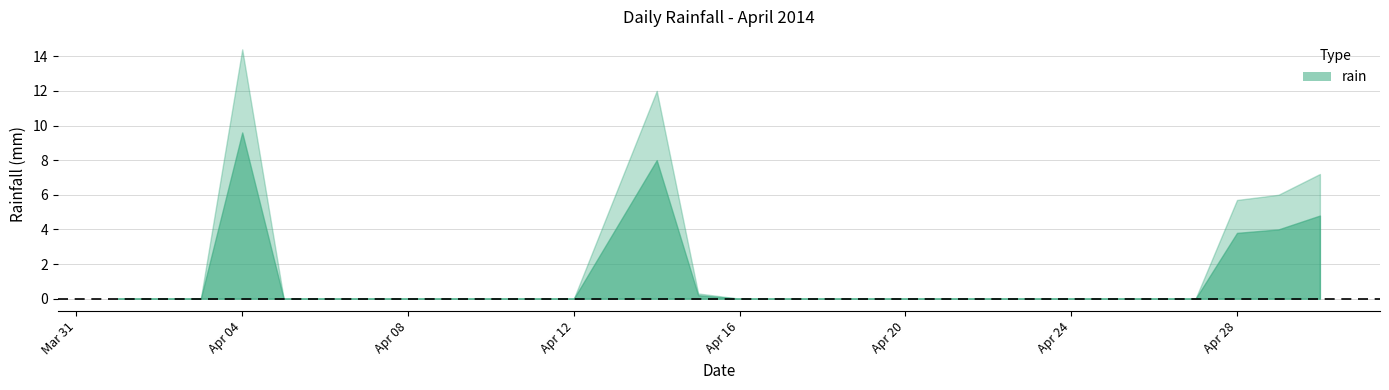

Reading left to right, extract all data points from this chart.

2014-04-01=0.0	2014-04-02=0.0	2014-04-03=0.0	2014-04-04=9.6	2014-04-05=0.0	2014-04-06=0.0	2014-04-07=0.0	2014-04-08=0.0	2014-04-09=0.0	2014-04-10=0.0	2014-04-11=0.0	2014-04-12=0.0	2014-04-14=8.0	2014-04-15=0.2	2014-04-16=0.0	2014-04-17=0.0	2014-04-18=0.0	2014-04-19=0.0	2014-04-20=0.0	2014-04-21=0.0	2014-04-22=0.0	2014-04-23=0.0	2014-04-24=0.0	2014-04-25=0.0	2014-04-26=0.0	2014-04-27=0.0	2014-04-28=3.8	2014-04-29=4.0	2014-04-30=4.8